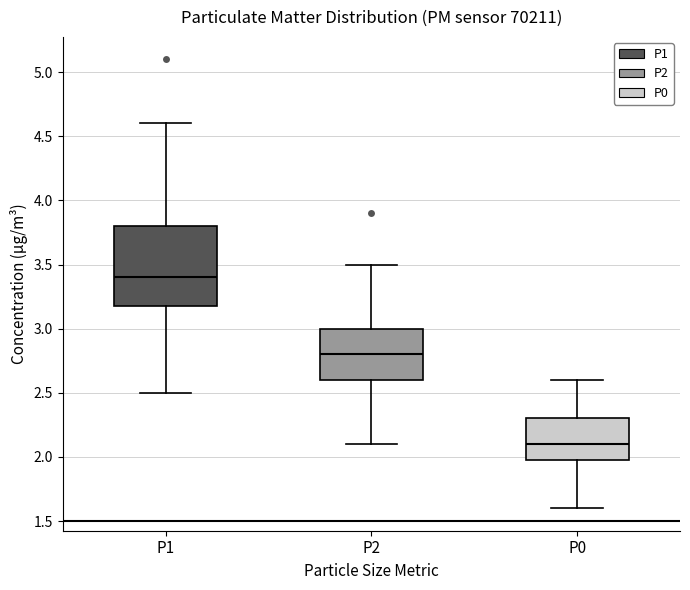

Where is the upper edge of the box for P0 on the y-axis? The values are not printed on the chart, so give them approximately, as read against the axis.

2.3